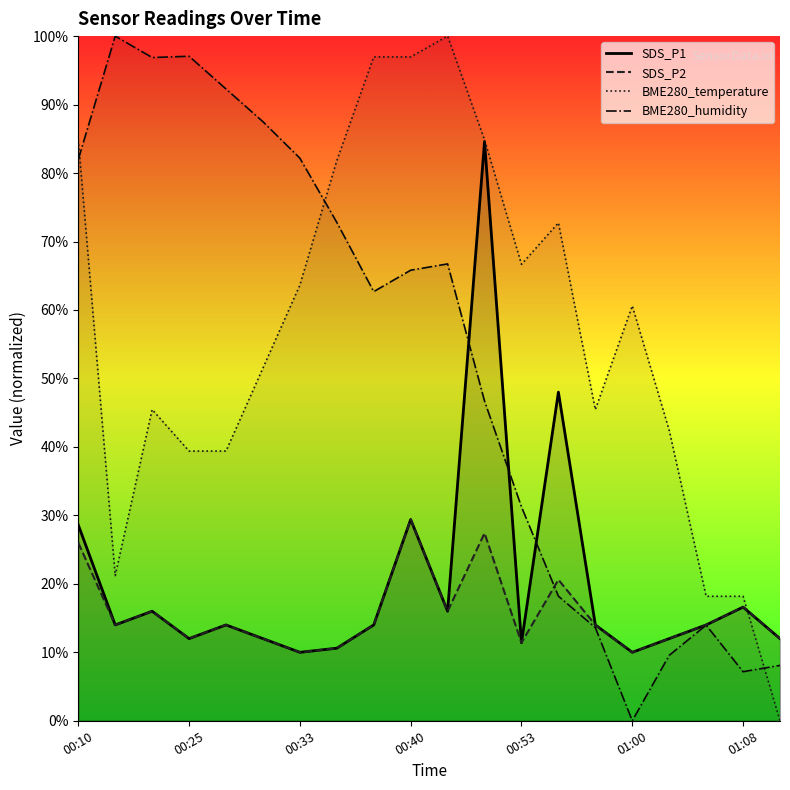

Which series changed the most between 00:33 and 01:08?

BME280_humidity